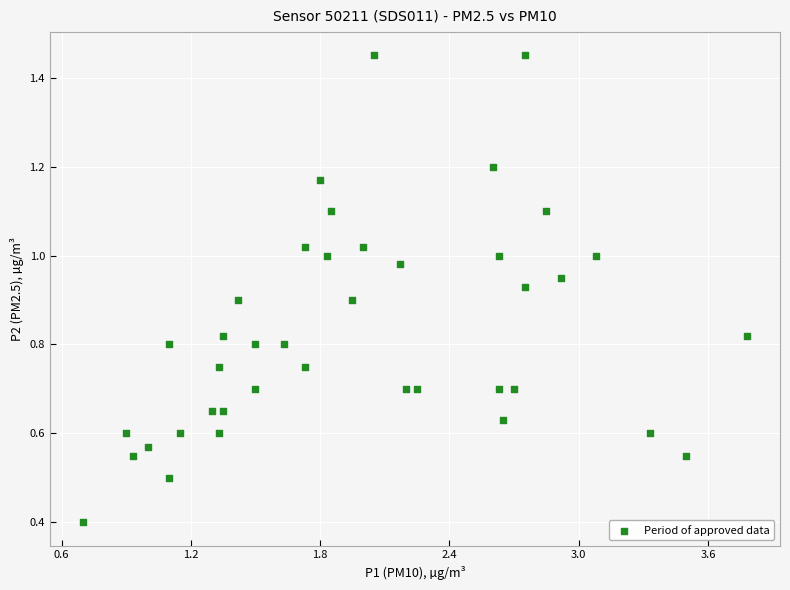

What Y value in the scatter plot is closest to 0?

0.4